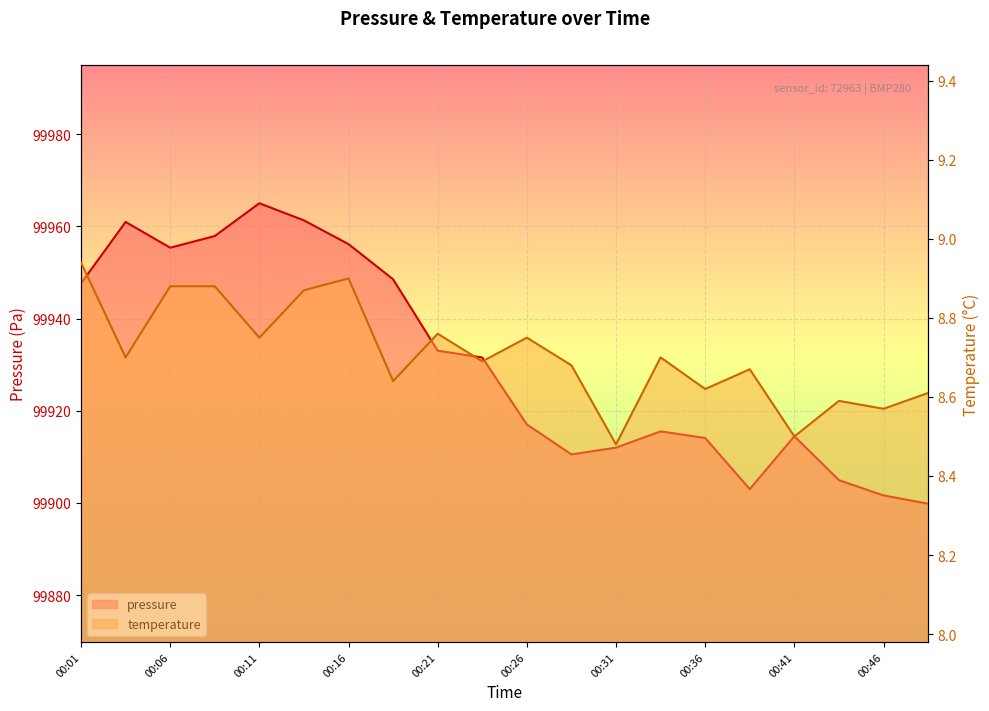

Reading right to left, extract all data points from this chart.

pressure: 00:48=99899.8	00:46=99901.6	00:43=99904.9	00:41=99914.5	00:38=99903.0	00:36=99914.1	00:33=99915.5	00:31=99912.0	00:28=99910.5	00:26=99917.0	00:23=99931.6	00:21=99933.0	00:18=99948.5	00:16=99956.2	00:13=99961.3	00:11=99965.0	00:08=99957.9	00:06=99955.4	00:03=99961.0	00:01=99947.6
temperature: 00:48=8.6	00:46=8.6	00:43=8.6	00:41=8.5	00:38=8.7	00:36=8.6	00:33=8.7	00:31=8.5	00:28=8.7	00:26=8.8	00:23=8.7	00:21=8.8	00:18=8.6	00:16=8.9	00:13=8.9	00:11=8.8	00:08=8.9	00:06=8.9	00:03=8.7	00:01=8.9